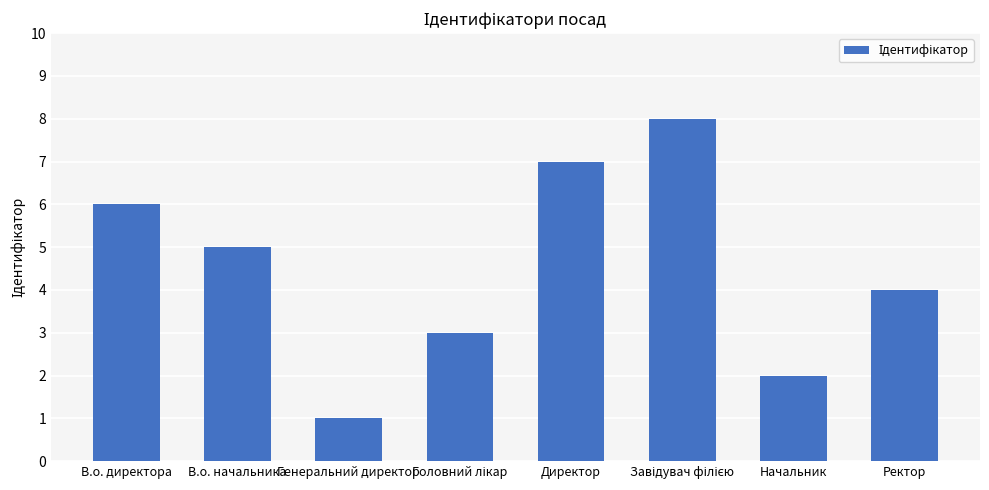

What value does the data have at Ректор?

4